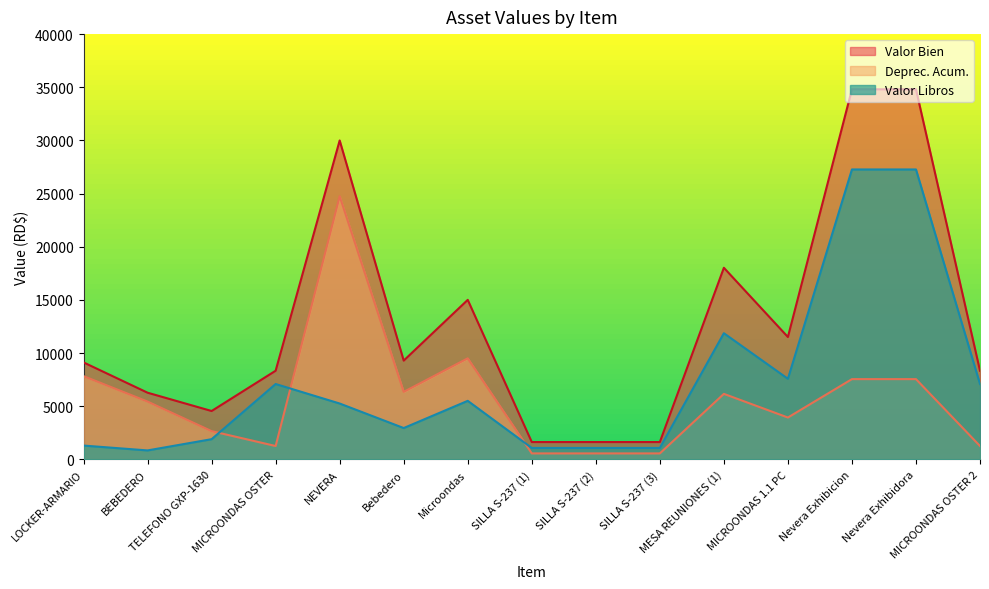

Is it true that Valor Libros equals 1892.5 at TELEFONO GXP-1630?

True